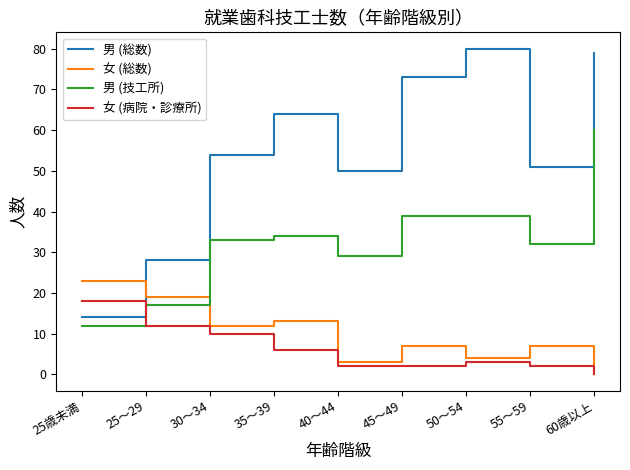

Rank the series by their maximum value, from highest to lowest.

男 (総数), 男 (技工所), 女 (総数), 女 (病院・診療所)